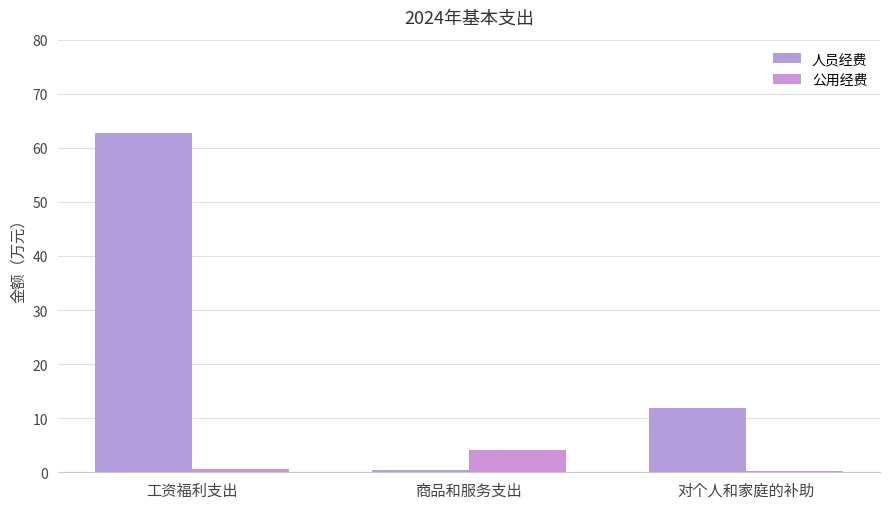

At which label does 人员经费 first exceed 11?

工资福利支出